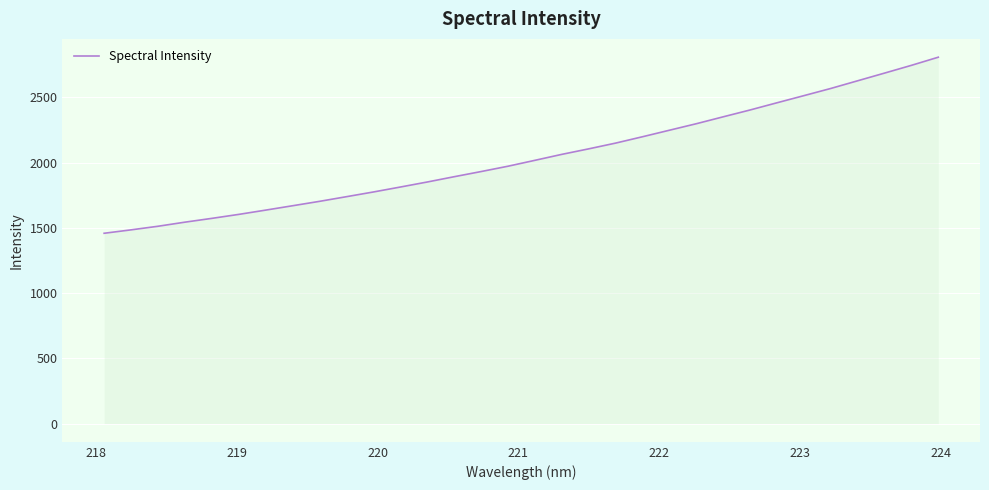

What is the difference between the maximum and minimum values?

1350.1